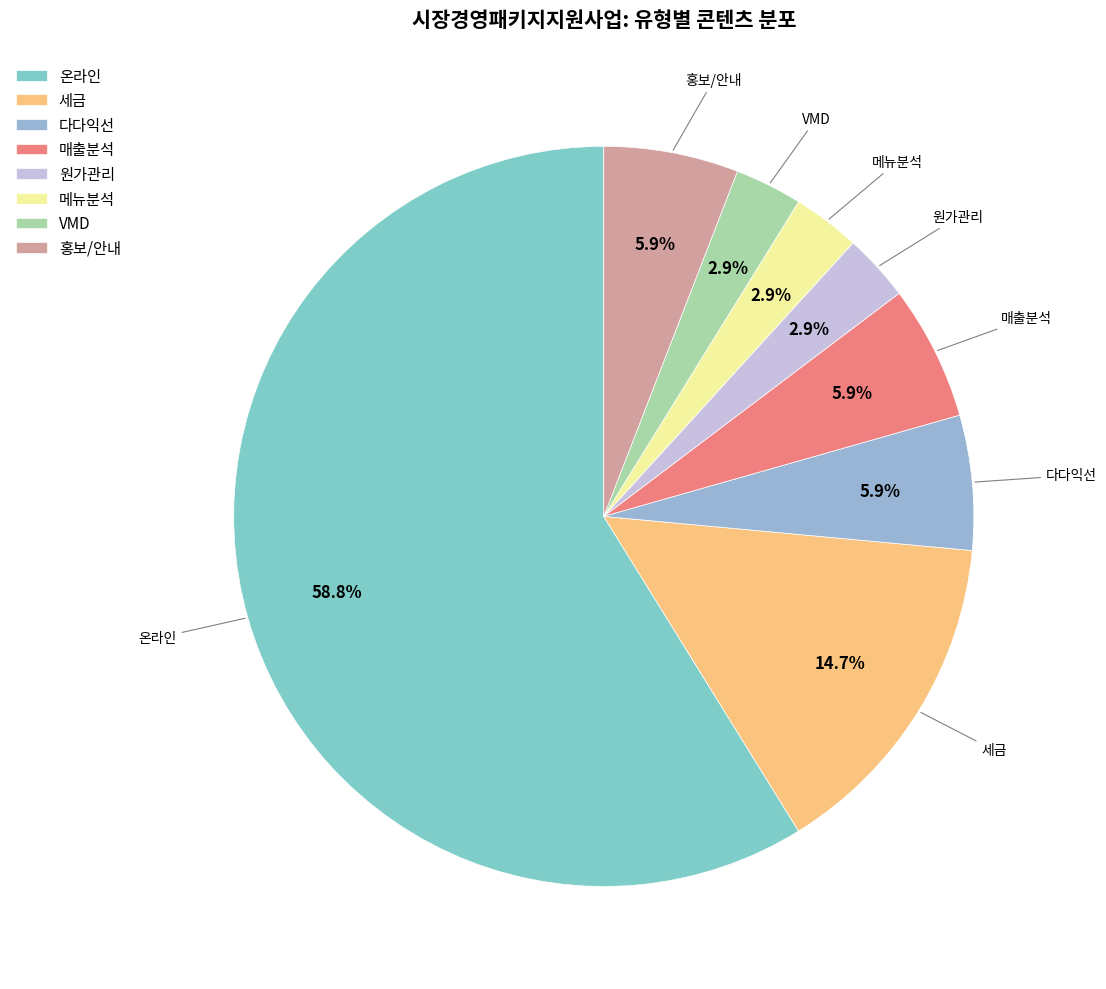

Which slice represents more than half of the pie?

온라인